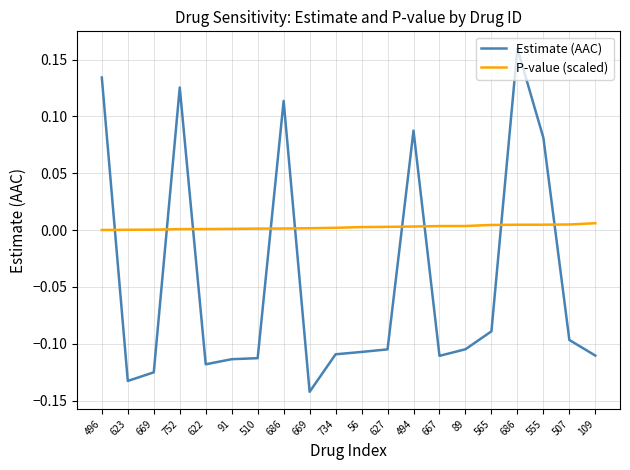

What are all the series names shown in the legend?

Estimate (AAC), P-value (scaled)